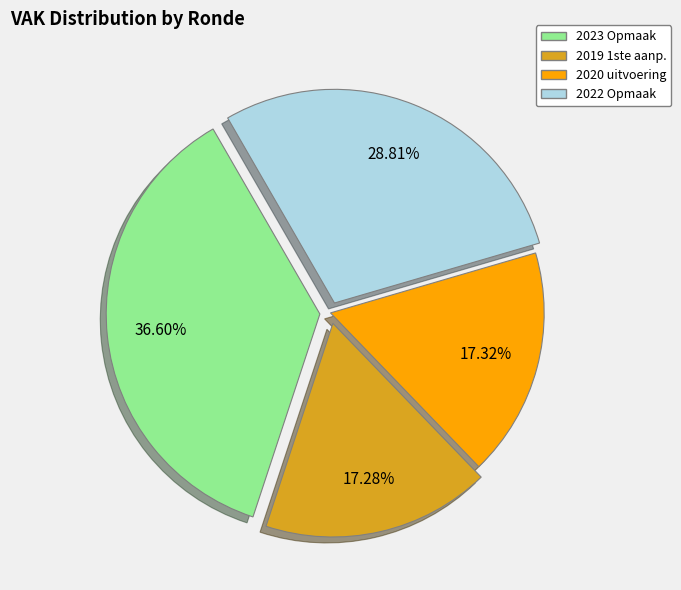

Is there a majority slice in this chart?

No